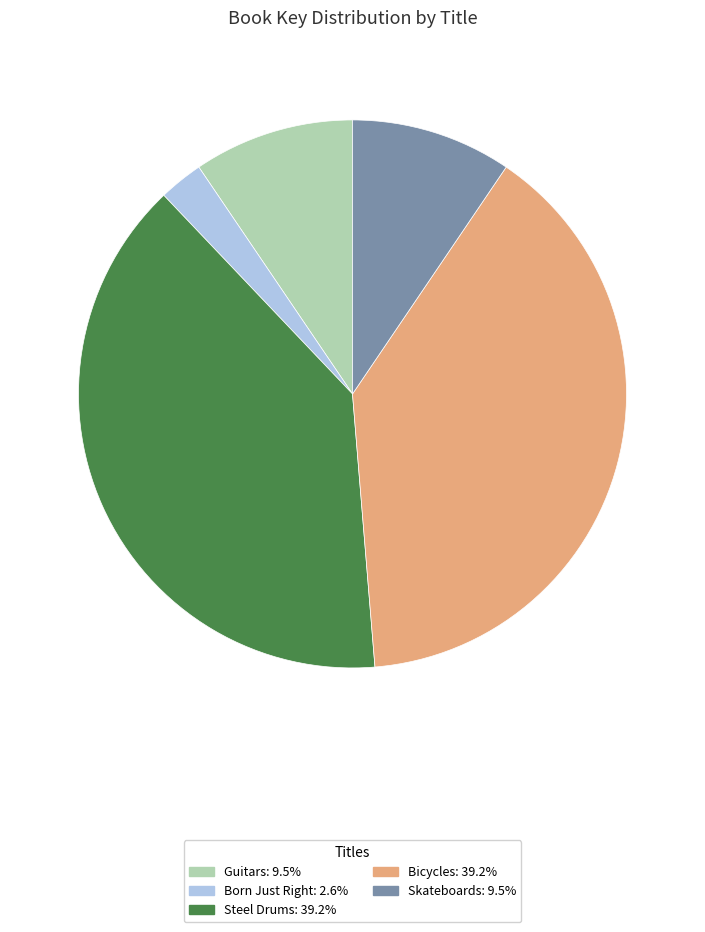

Does Guitars: 9.5% account for over 50% of the chart?

No